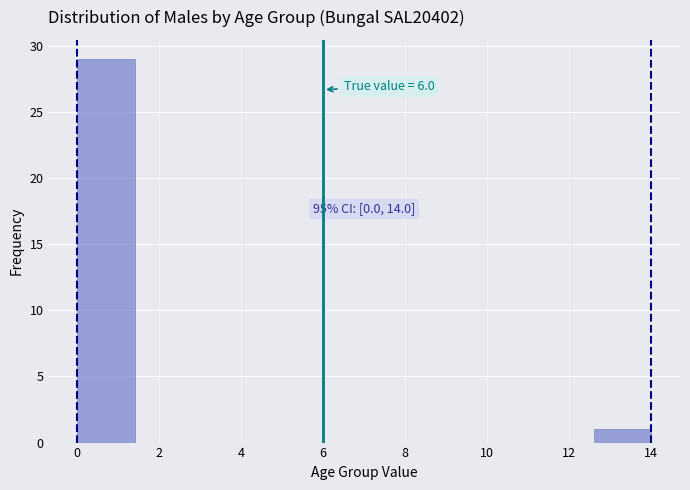

Over which range of the x-axis is the bar tallest?

0.0 to 1.4